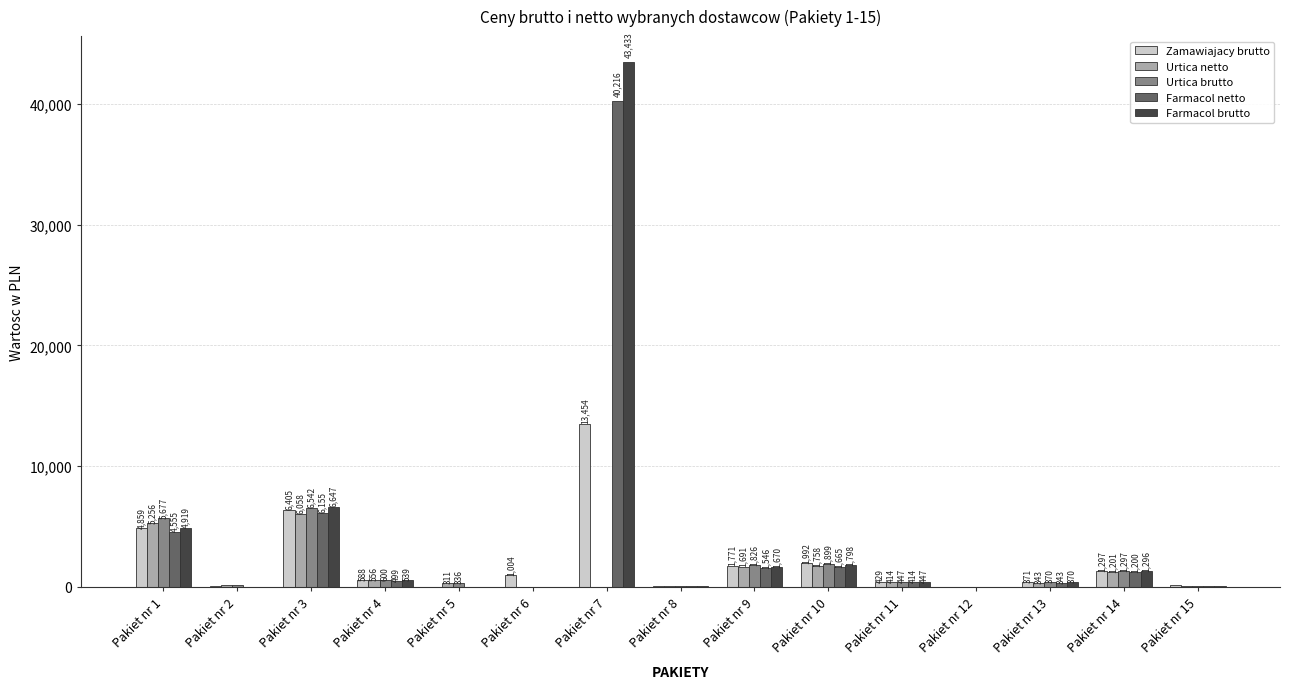

Is it true that Zamawiajacy brutto equals 29.7 at Pakiet nr 5?

True